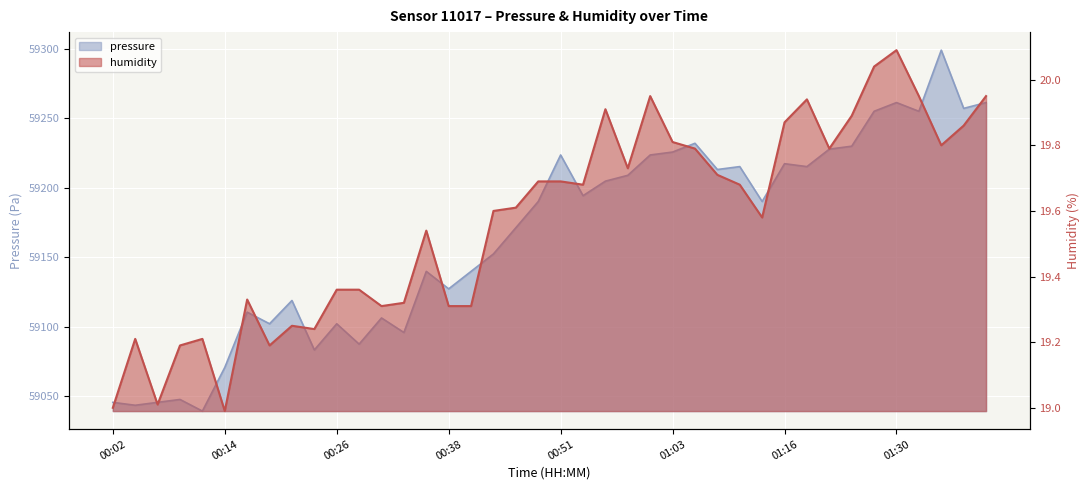

What are all the series names shown in the legend?

pressure, humidity